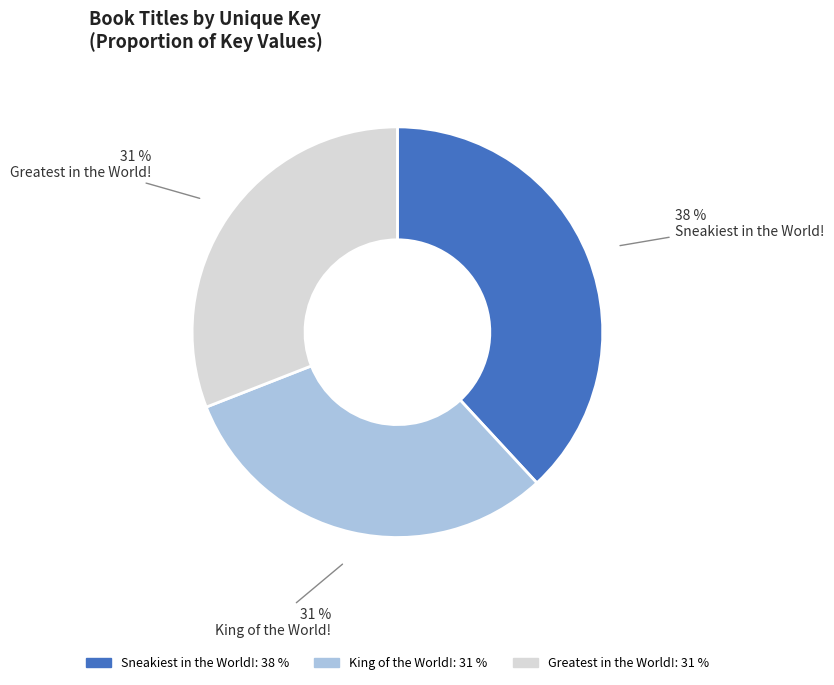

Which slice is the largest?

Sneakiest in the World!